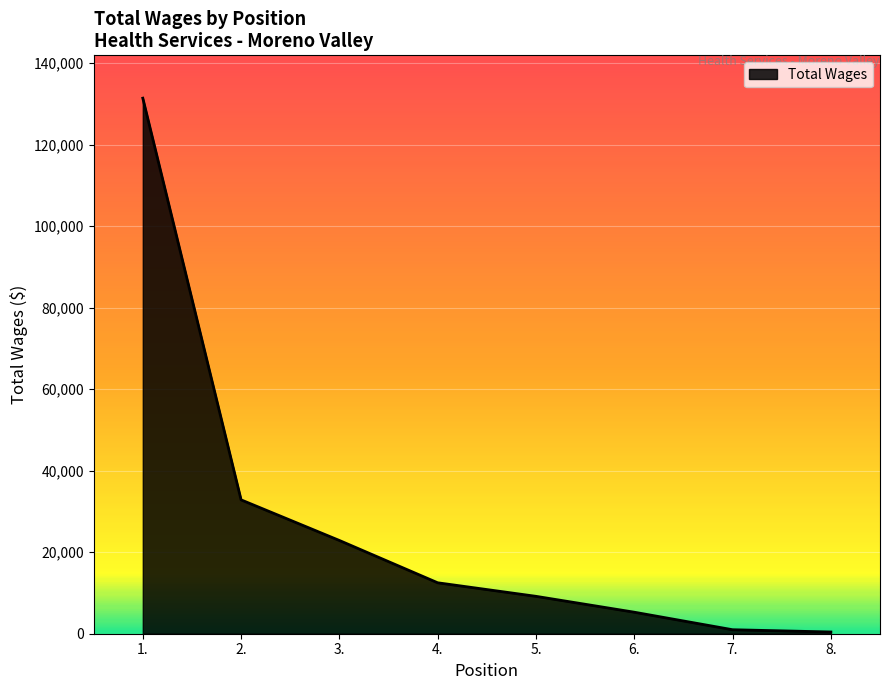

How many distinct data groups are displayed?

1